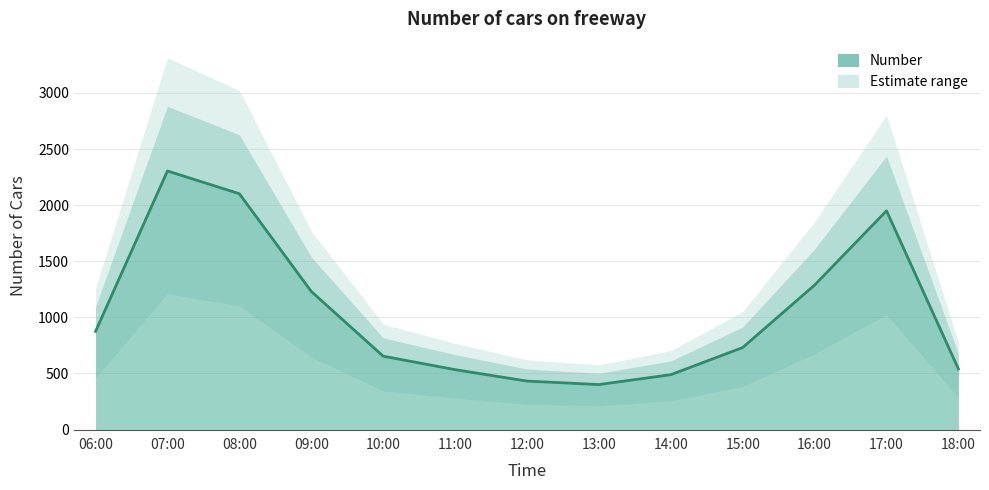

How many data points are less than 731?

6